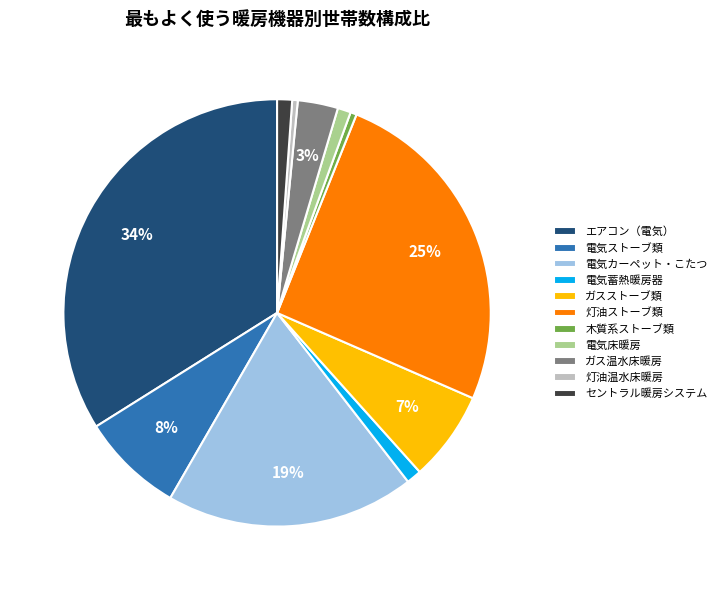

True or false: 電気蓄熱暖房器 accounts for 1% of the total.

True